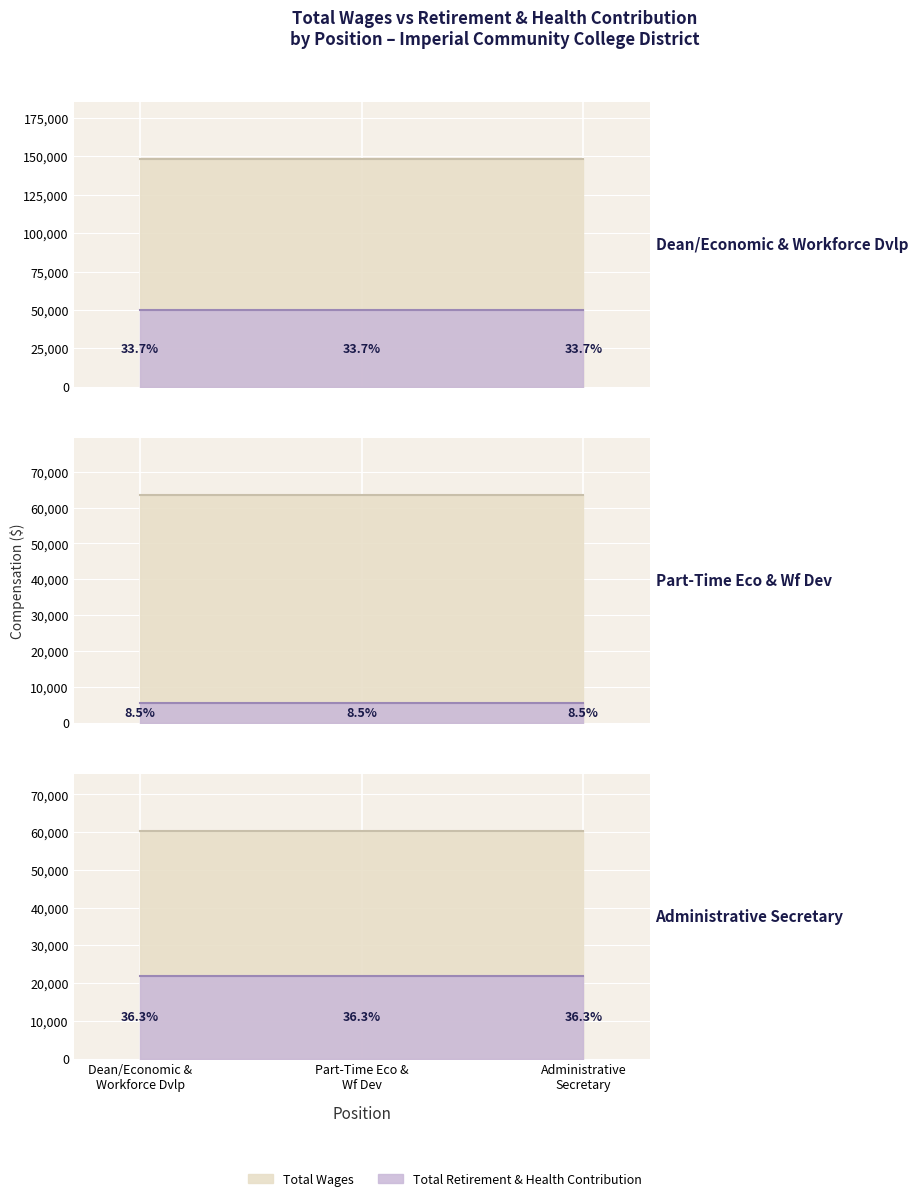

Is it true that Total Wages equals 63540 at Part-Time Eco & Wf Dev?

True